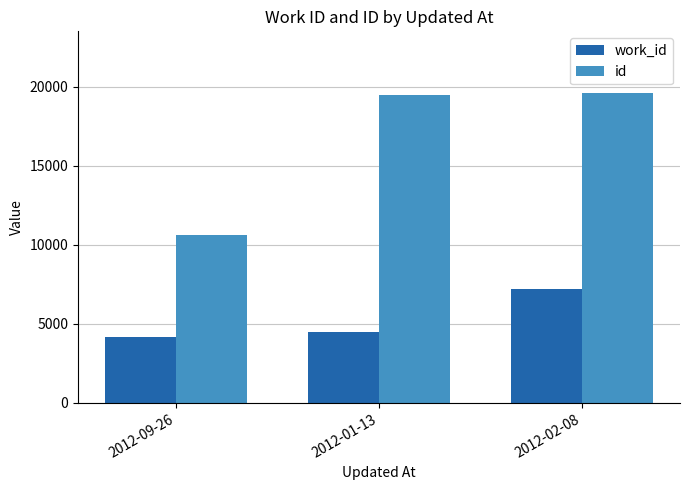

Read the id value at 2012-02-08.

19581